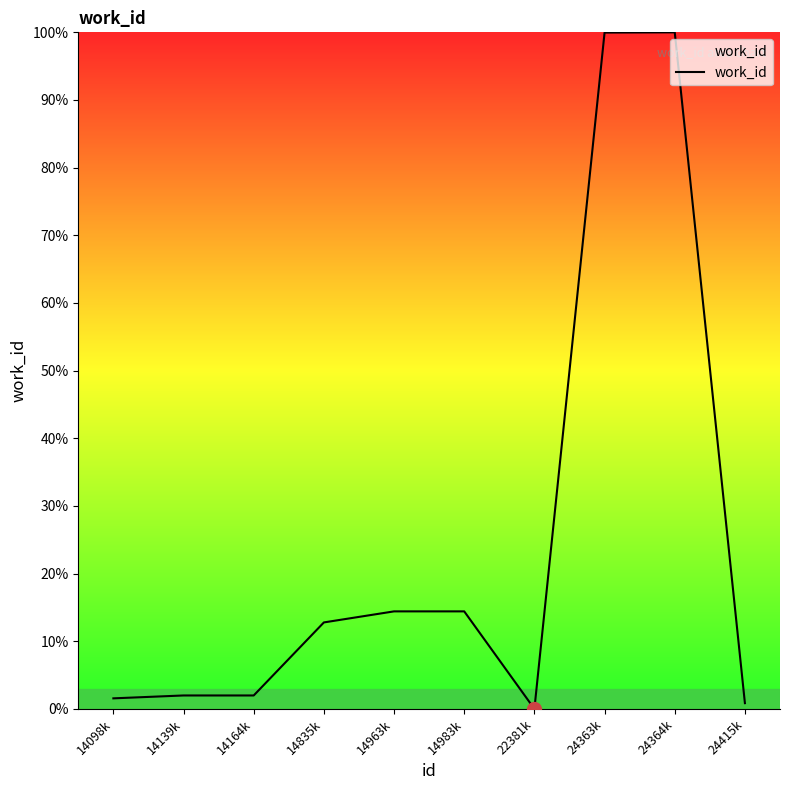

What is the greatest value displayed?

100.0